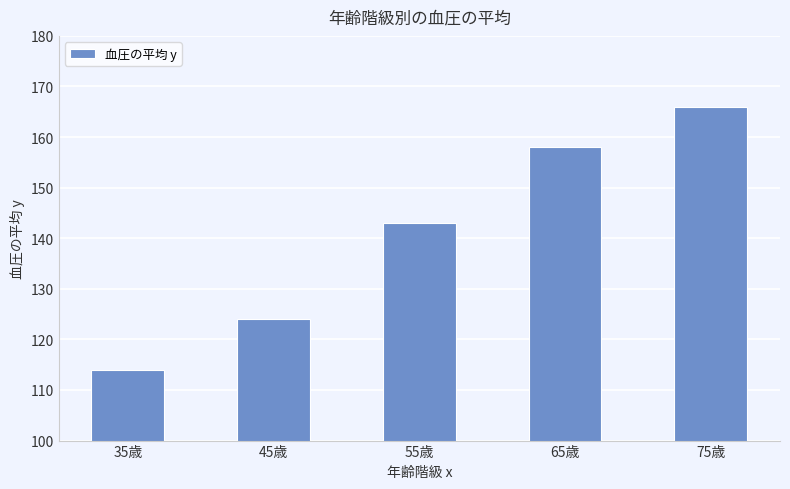

Does the chart contain any negative values?

No